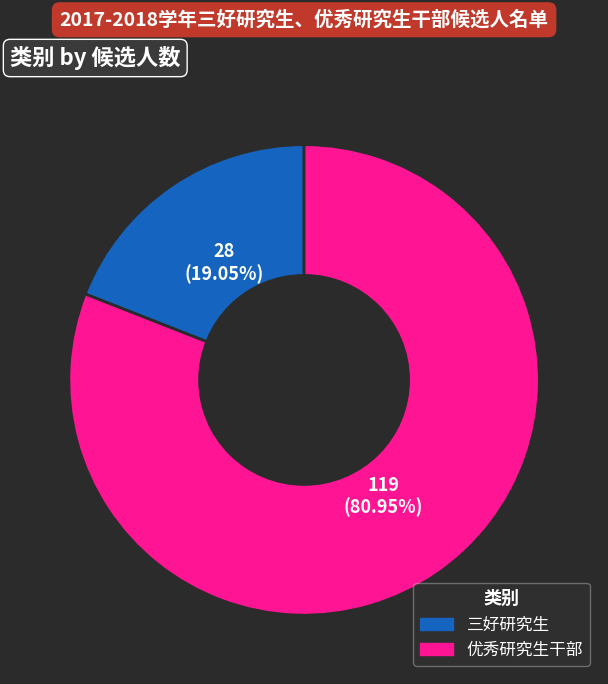

What percentage is the 三好研究生 slice, to the nearest percent?

19%